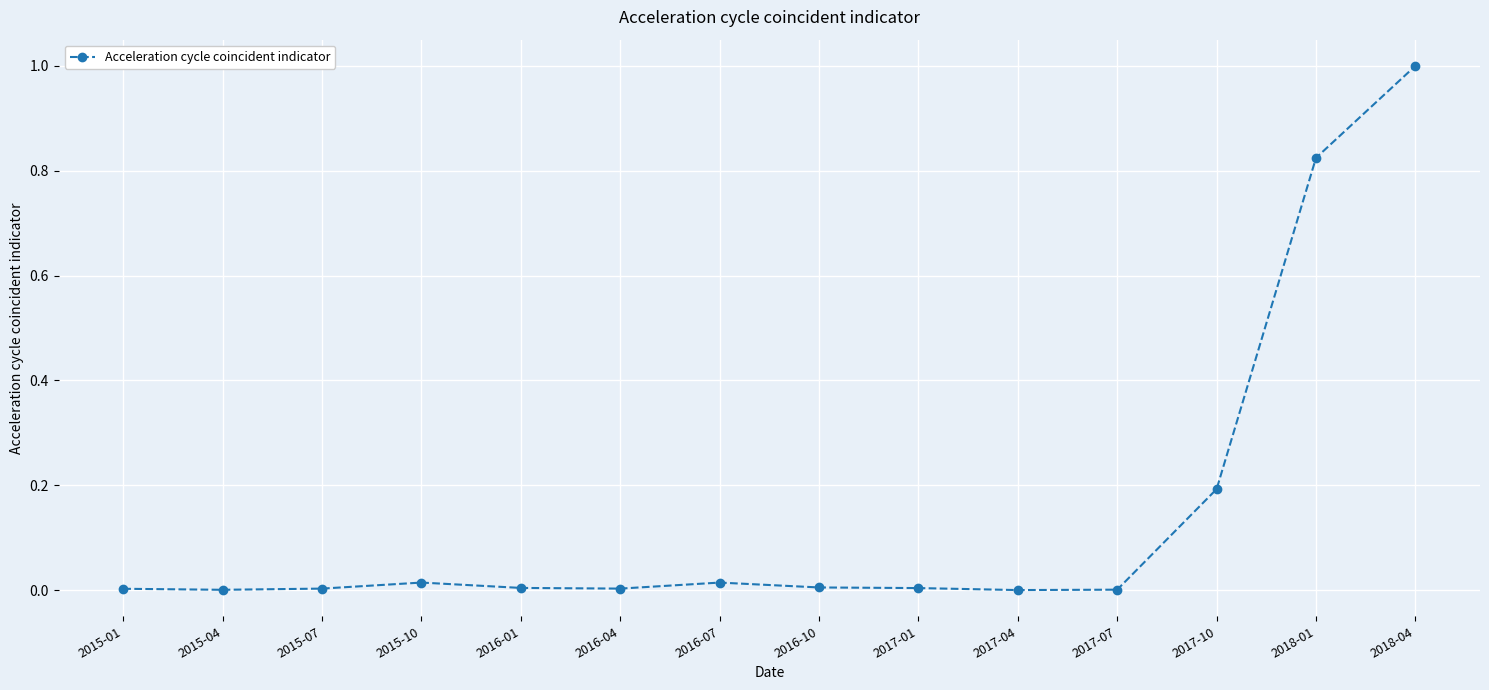

What is the label of the 1st point from the left?

2015-01